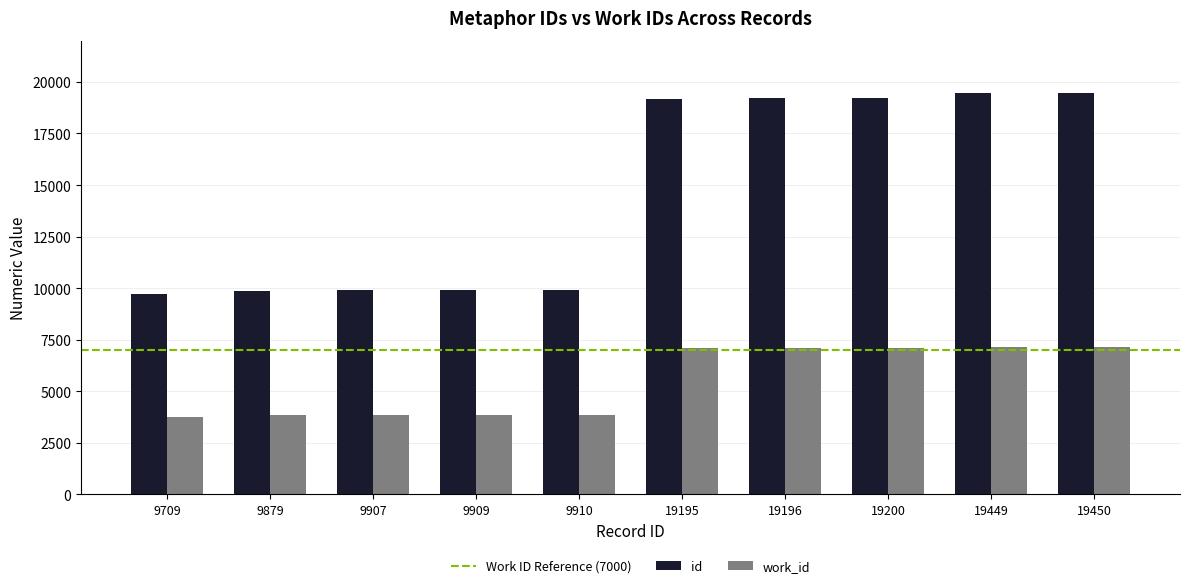

What is the minimum value for work_id?

3766